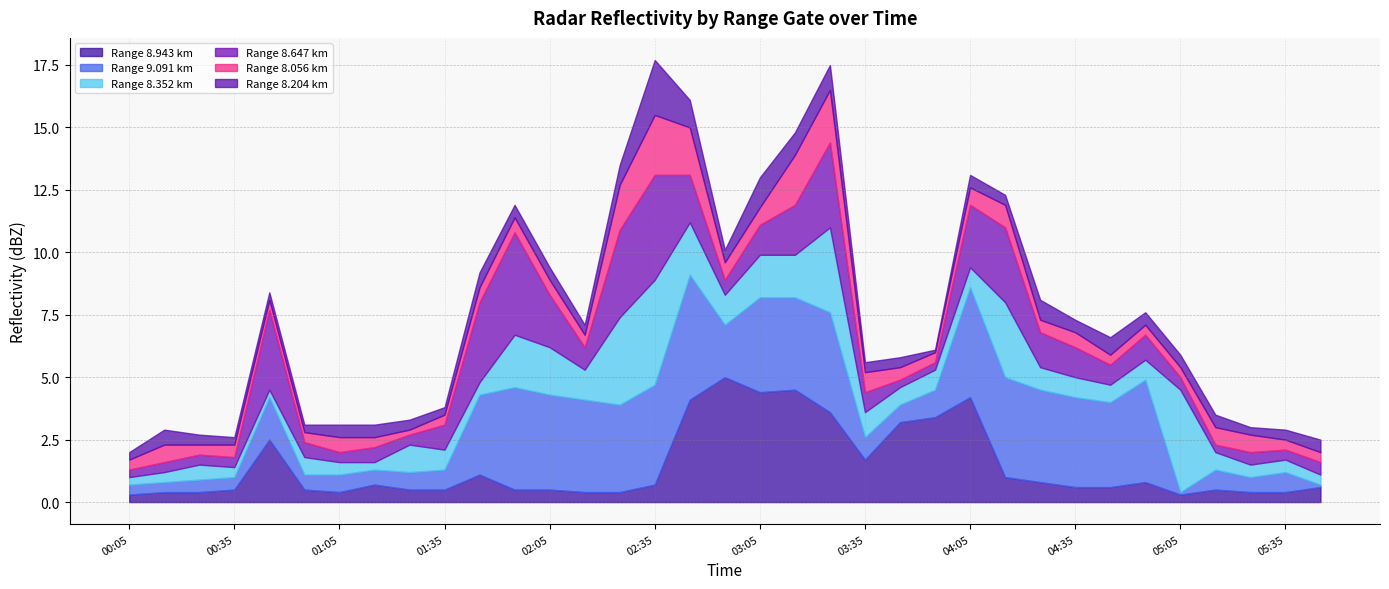

Reading left to right, transcribe all the data shown in this chart.

8.943: 0.3	0.4	0.4	0.5	2.5	0.5	0.4	0.7	0.5	0.5	1.1	0.5	0.5	0.4	0.4	0.7	4.1	5.0	4.4	4.5	3.6	1.7	3.2	3.4	4.2	1.0	0.8	0.6	0.6	0.8	0.3	0.5	0.4	0.4	0.6
9.091: 0.4	0.4	0.5	0.5	1.7	0.6	0.7	0.6	0.7	0.8	3.2	4.1	3.8	3.7	3.5	4.0	5.0	2.1	3.8	3.7	4.0	0.9	0.7	1.1	4.4	4.0	3.7	3.6	3.4	4.1	0.1	0.8	0.6	0.8	0.1
8.352: 0.3	0.4	0.6	0.4	0.3	0.7	0.5	0.3	1.1	0.8	0.5	2.1	1.9	1.2	3.5	4.2	2.1	1.2	1.7	1.7	3.4	1.0	0.7	0.8	0.8	3.0	0.9	0.8	0.7	0.8	4.1	0.7	0.5	0.5	0.4
8.647: 0.3	0.4	0.4	0.4	3.2	0.6	0.4	0.6	0.4	1.0	3.2	4.1	2.1	0.9	3.5	4.2	1.9	0.6	1.2	2.0	3.4	0.8	0.3	0.3	2.5	3.0	1.4	1.2	0.8	1.0	0.5	0.3	0.5	0.4	0.5
8.056: 0.4	0.7	0.4	0.5	0.4	0.4	0.6	0.4	0.2	0.4	0.6	0.6	0.6	0.5	1.8	2.4	1.9	0.7	0.7	2.0	2.1	0.8	0.5	0.4	0.7	0.9	0.5	0.6	0.4	0.4	0.4	0.7	0.7	0.4	0.4
8.204: 0.3	0.6	0.4	0.3	0.3	0.3	0.5	0.5	0.4	0.3	0.6	0.5	0.5	0.4	0.8	2.2	1.1	0.5	1.2	0.9	1.0	0.4	0.4	0.1	0.5	0.4	0.8	0.5	0.7	0.5	0.5	0.5	0.3	0.4	0.5